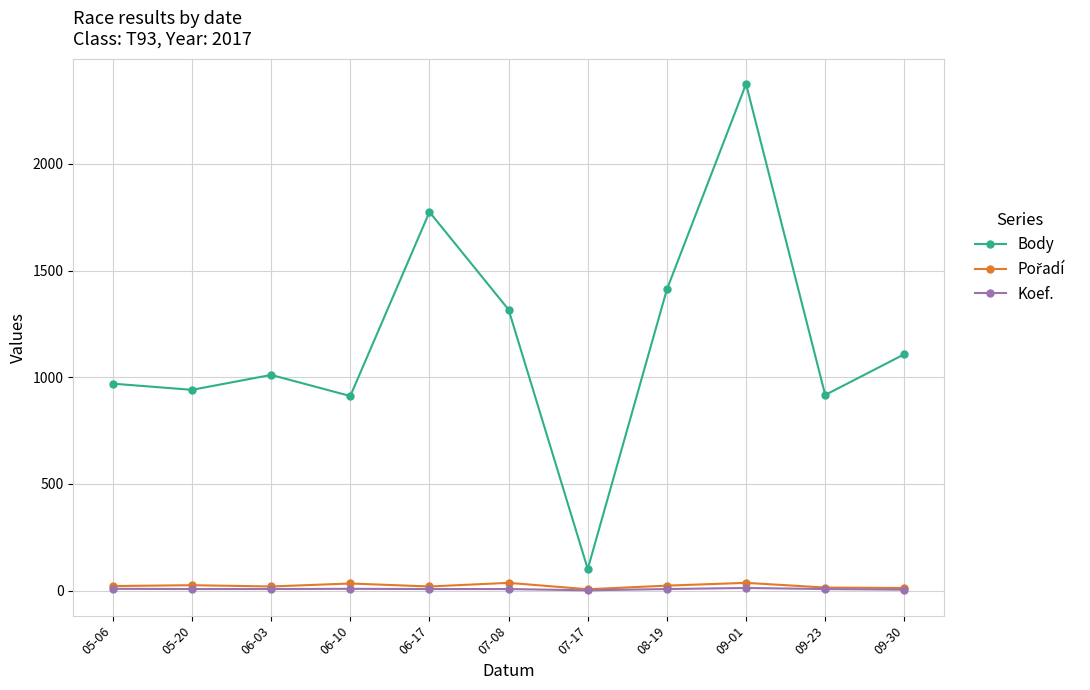

Is this an area chart (filled region under the line)?

No